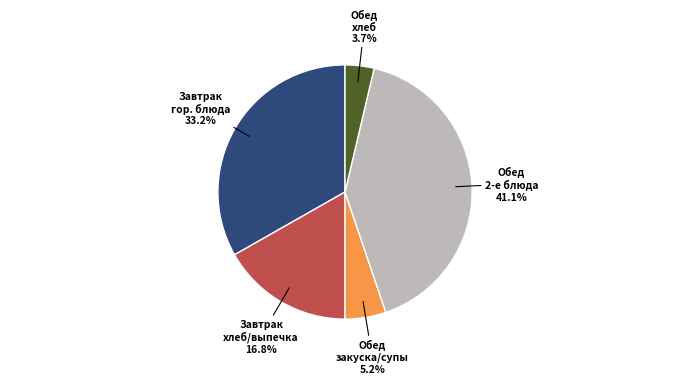

Does any single category account for the majority?

No